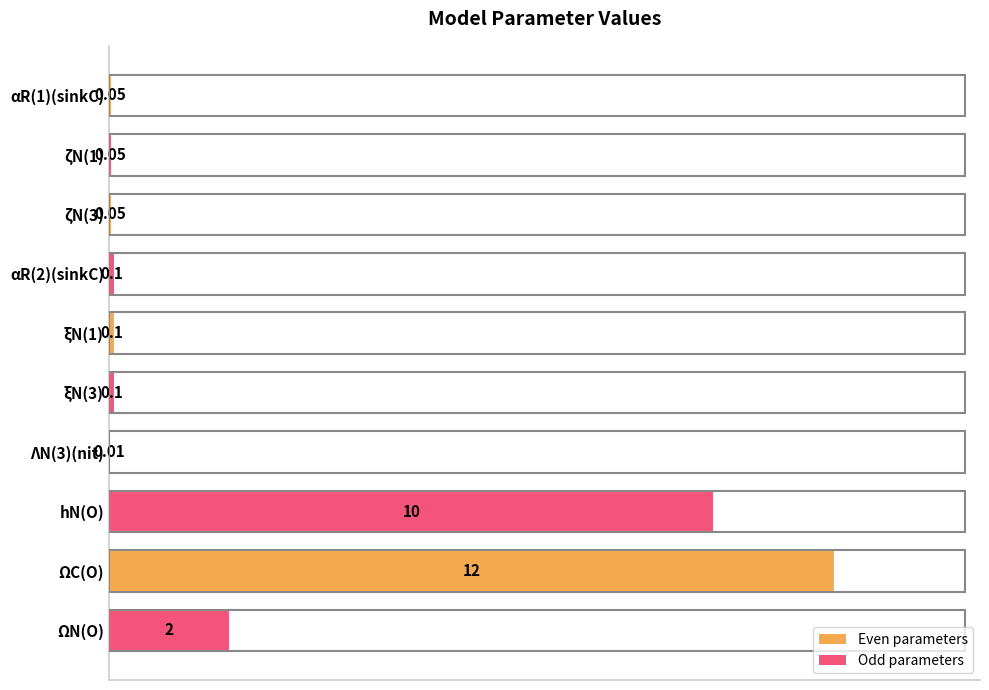

What is the change in value from hN(O) to ΩN(O)?

-8.0